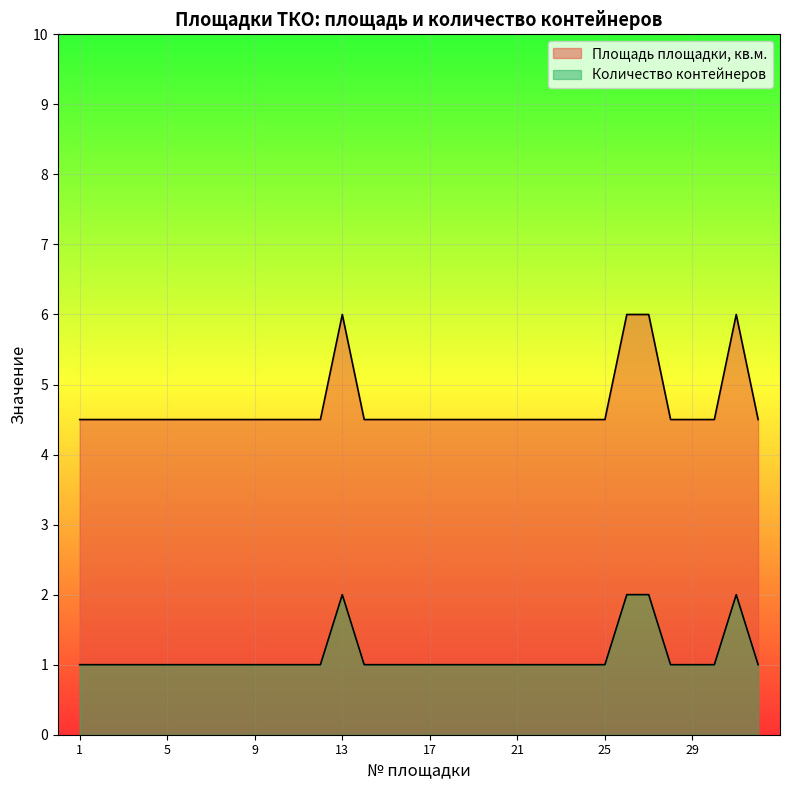

What are all the series names shown in the legend?

Площадь площадки, кв.м., Количество контейнеров